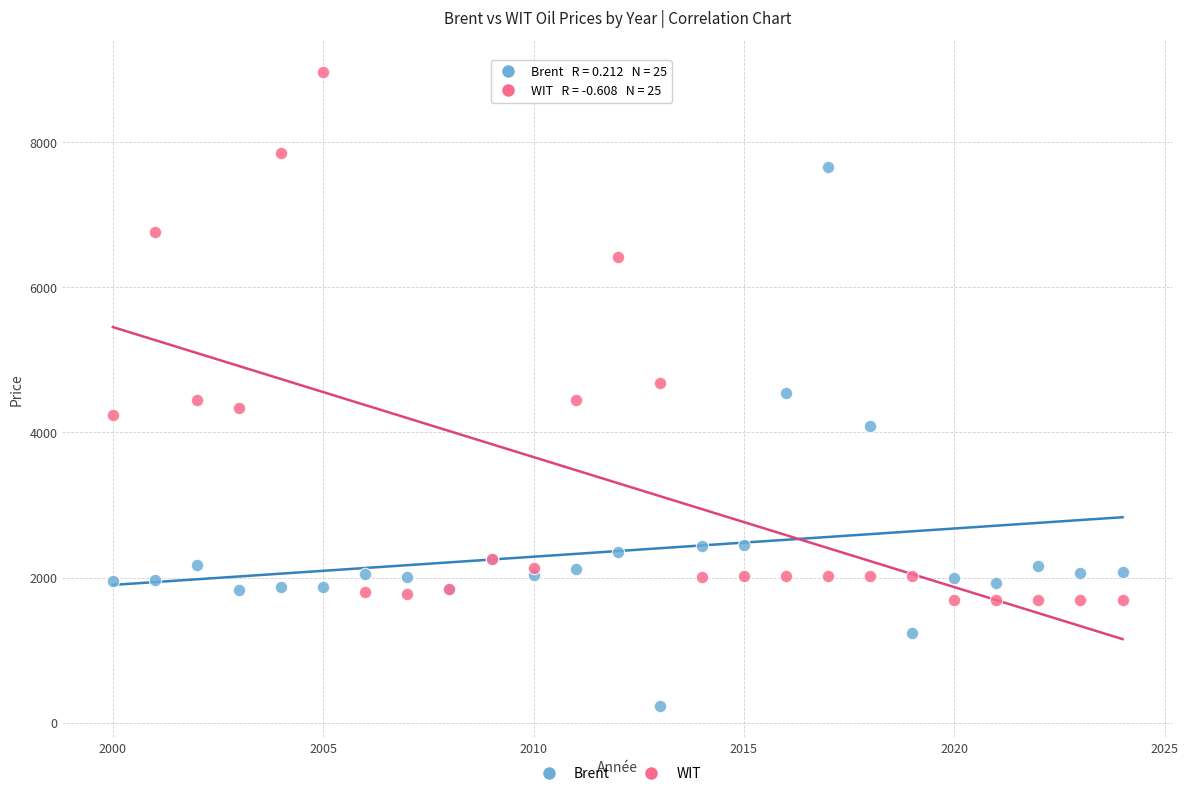

Which series contains the highest Y value?

WIT